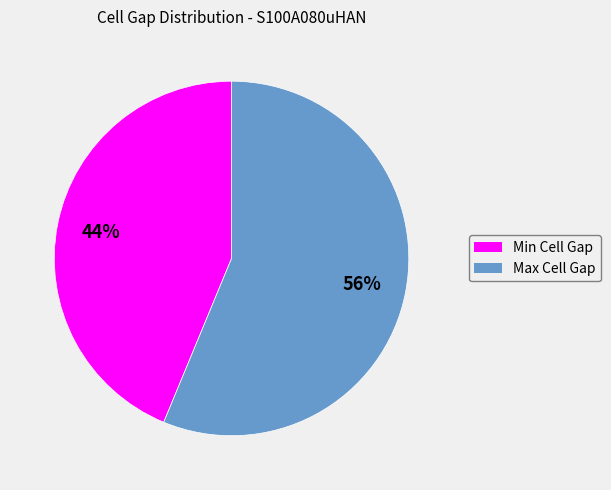

Is there a majority slice in this chart?

Yes